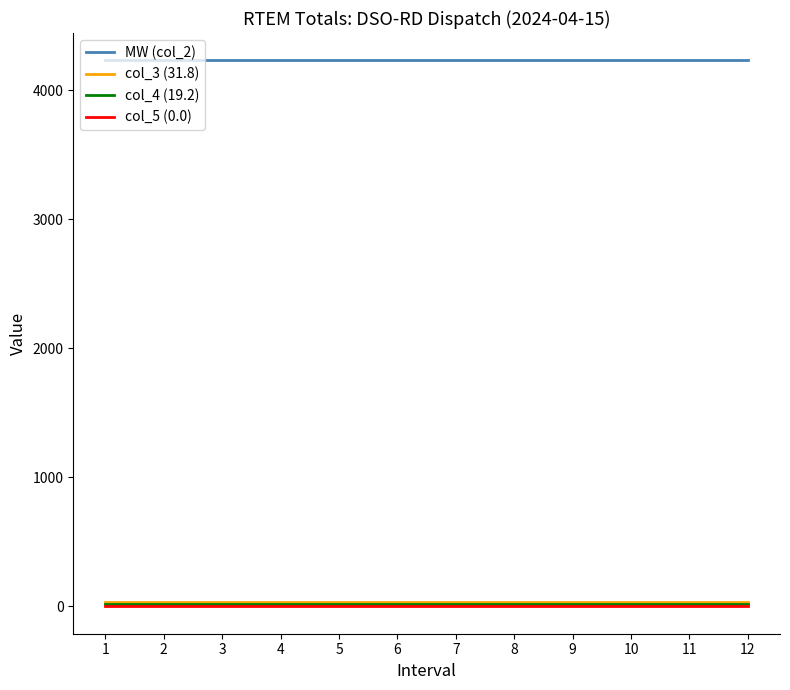

The value of col_5 (0.0) at 3 is 0.0. True or false?

True